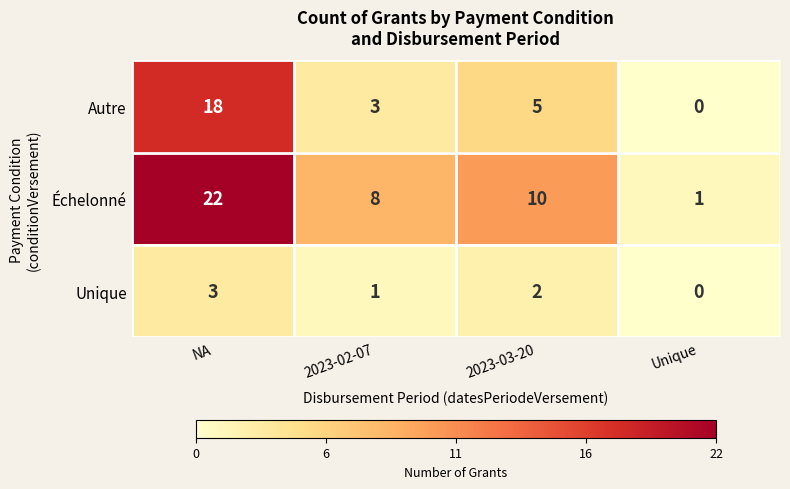

How many data points in Autre are less than 5?

2